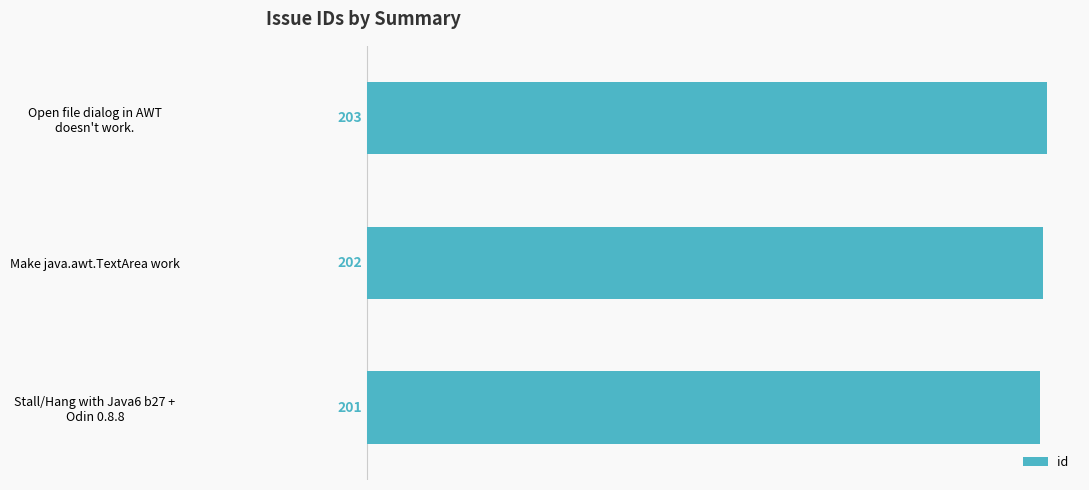

What is the smallest value displayed?

201